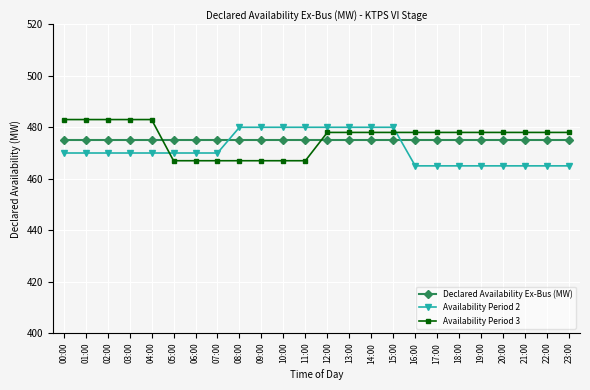

Rank the series at 10:00 from lowest to highest value.

Availability Period 3, Declared Availability Ex-Bus (MW), Availability Period 2